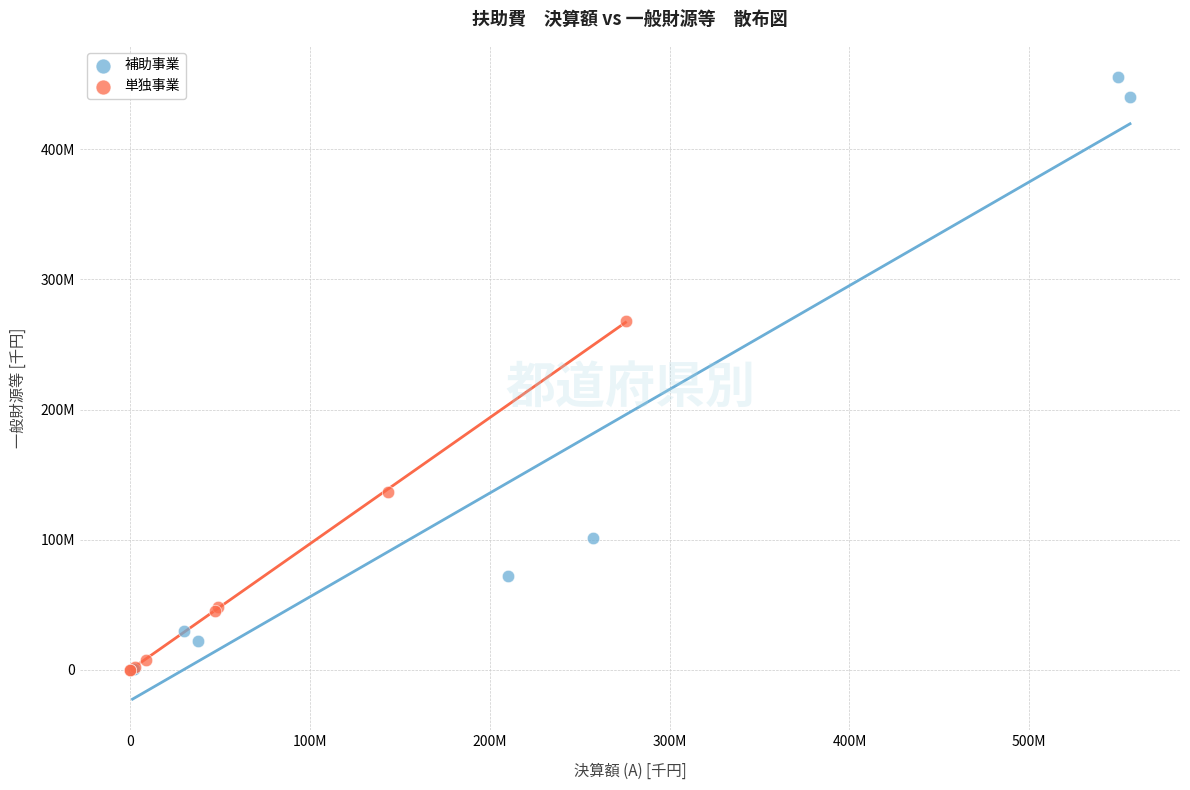

What are all the series names shown in the legend?

補助事業, 単独事業